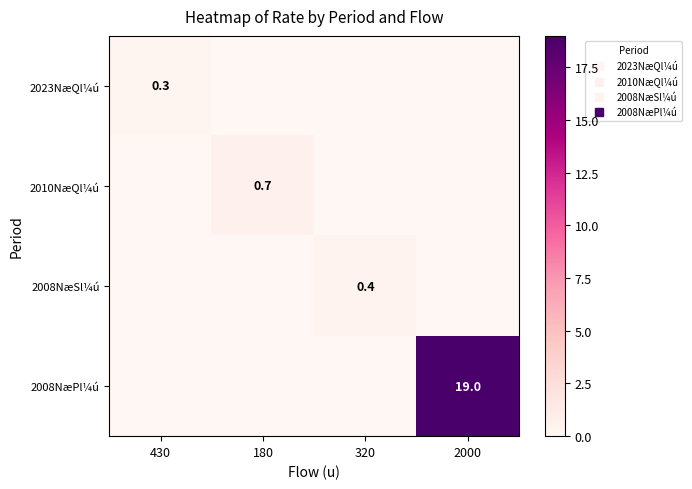

Which series has the largest total across all categories?

2008NæPl¼ú